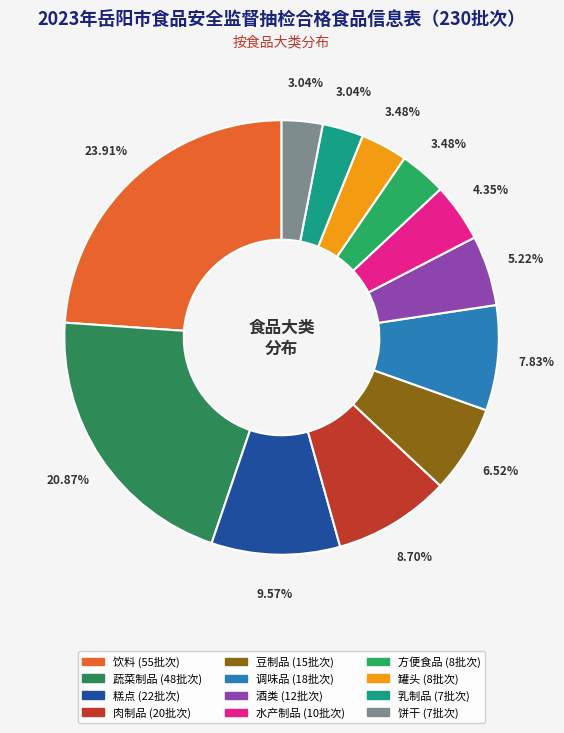

To the nearest percent, what percentage of the pie is 方便食品?

3%